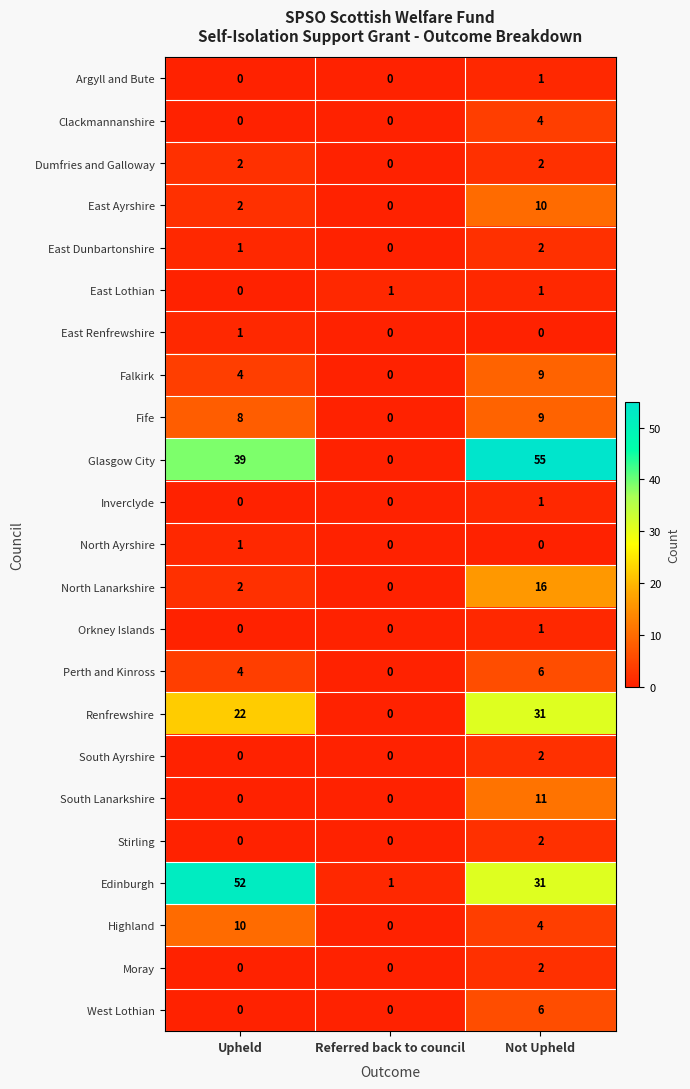

The value of Inverclyde at Not Upheld is 1. True or false?

True